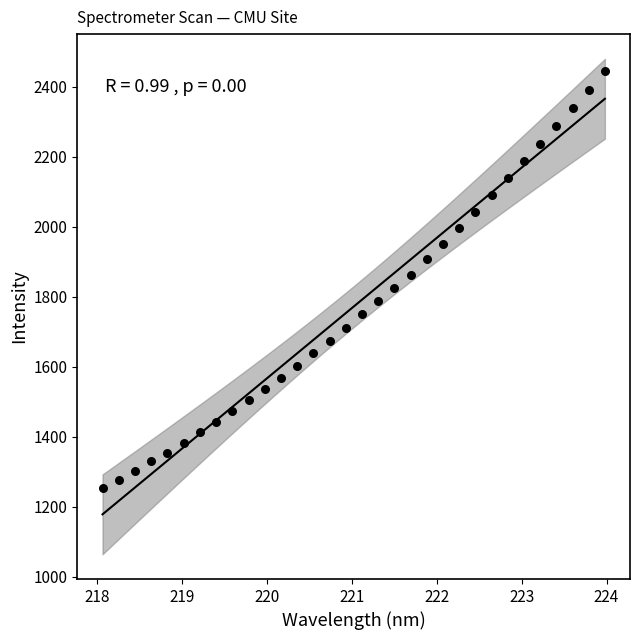

What is the range of Y values (max minus min)?

1191.6